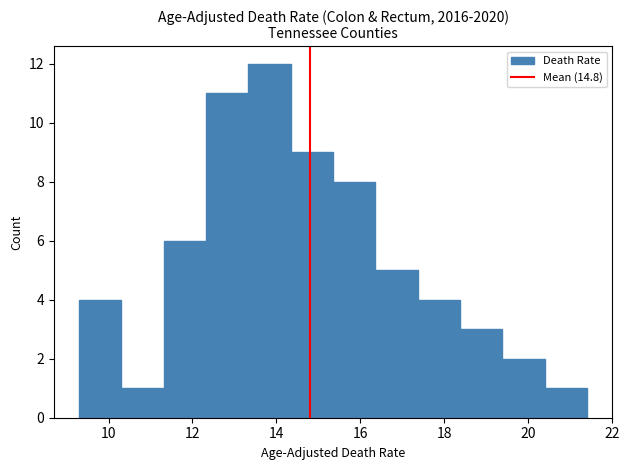

Reading left to right, list every bar in this chart as the range it spans on the x-axis followed by its height. Neither the bar edges nor the heights are printed on the chart, so give them approximately, as read against the axes.

9.4 to 10.4: 4
10.4 to 11.4: 1
11.4 to 12.4: 6
12.4 to 13.4: 11
13.4 to 14.4: 12
14.4 to 15.4: 9
15.4 to 16.4: 8
16.4 to 17.4: 5
17.4 to 18.4: 4
18.4 to 19.4: 3
19.4 to 20.4: 2
20.4 to 21.4: 1